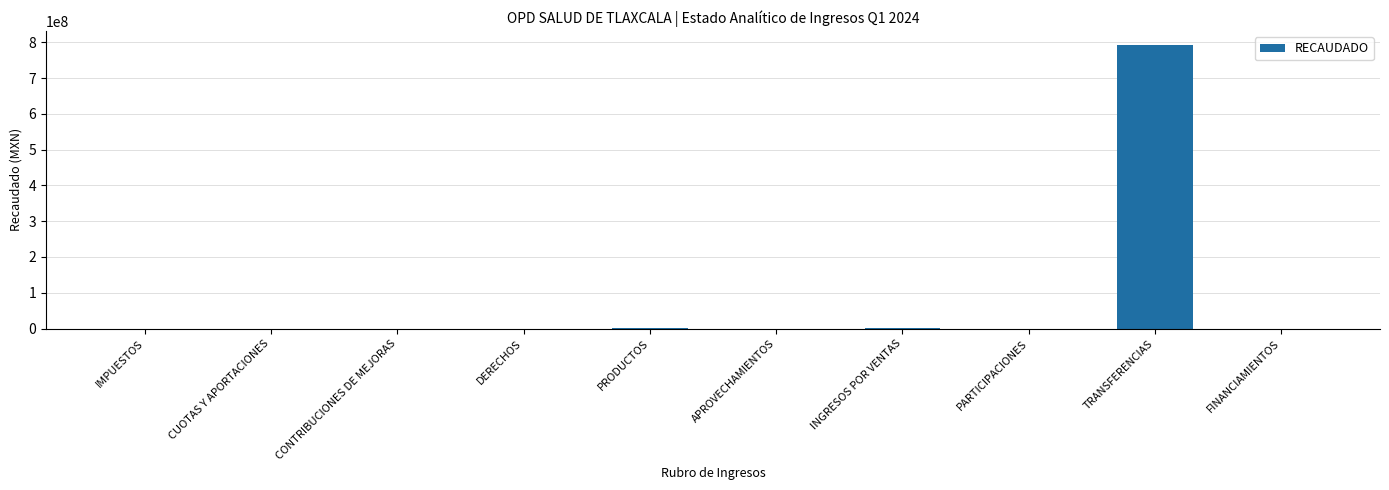

What is the change in value from PRODUCTOS to TRANSFERENCIAS?

+790071610